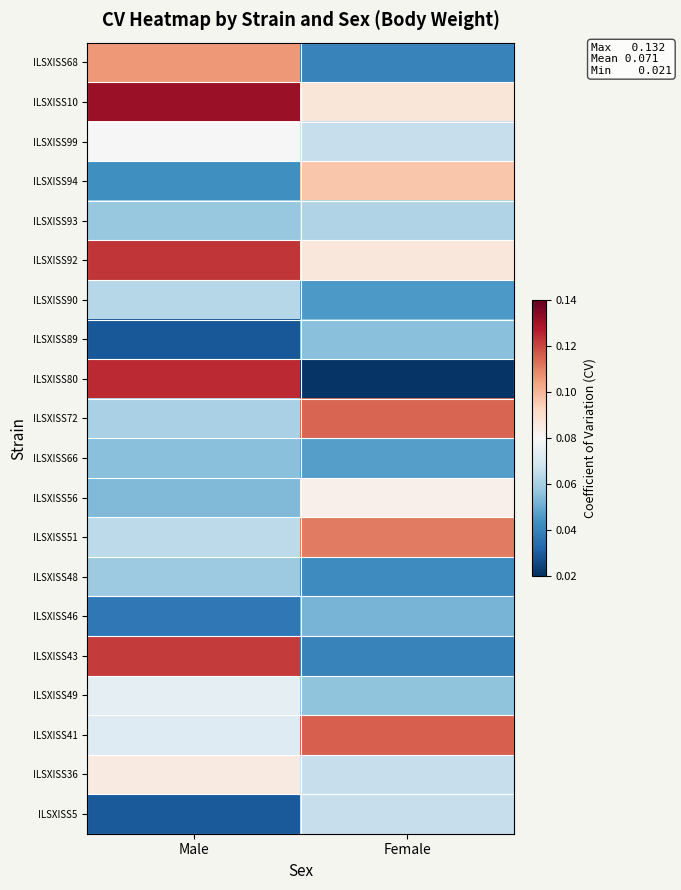

Rank the series by their maximum value, from highest to lowest.

ILSXISS10, ILSXISS80, ILSXISS92, ILSXISS43, ILSXISS41, ILSXISS72, ILSXISS51, ILSXISS68, ILSXISS94, ILSXISS36, ILSXISS56, ILSXISS99, ILSXISS49, ILSXISS5, ILSXISS90, ILSXISS93, ILSXISS48, ILSXISS89, ILSXISS66, ILSXISS46